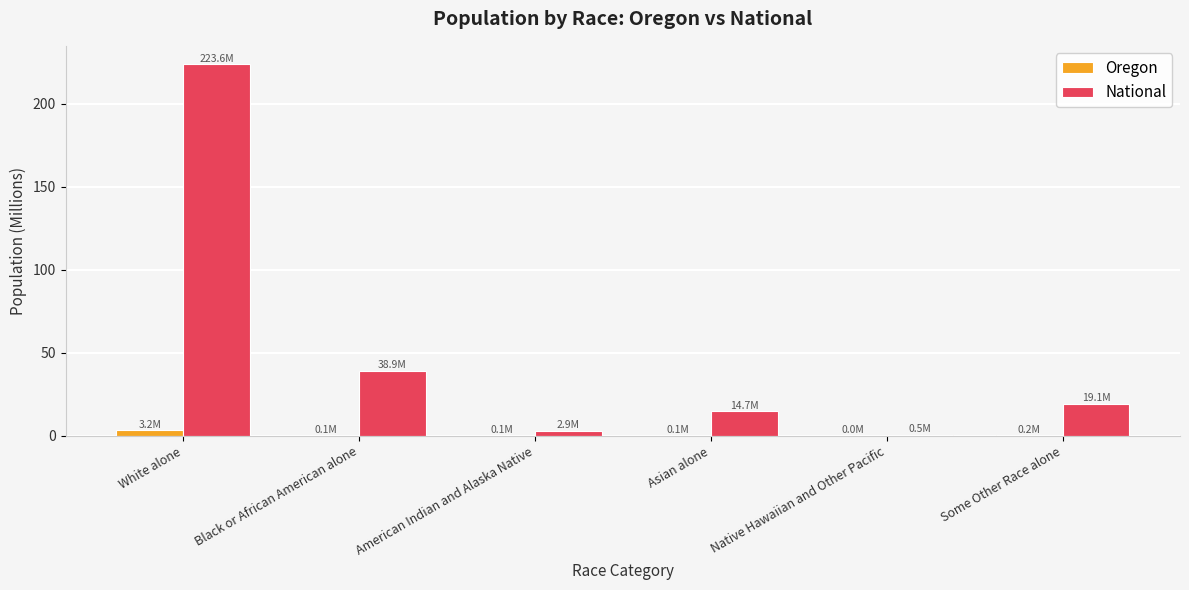

Which label corresponds to the largest value in the chart?

White alone